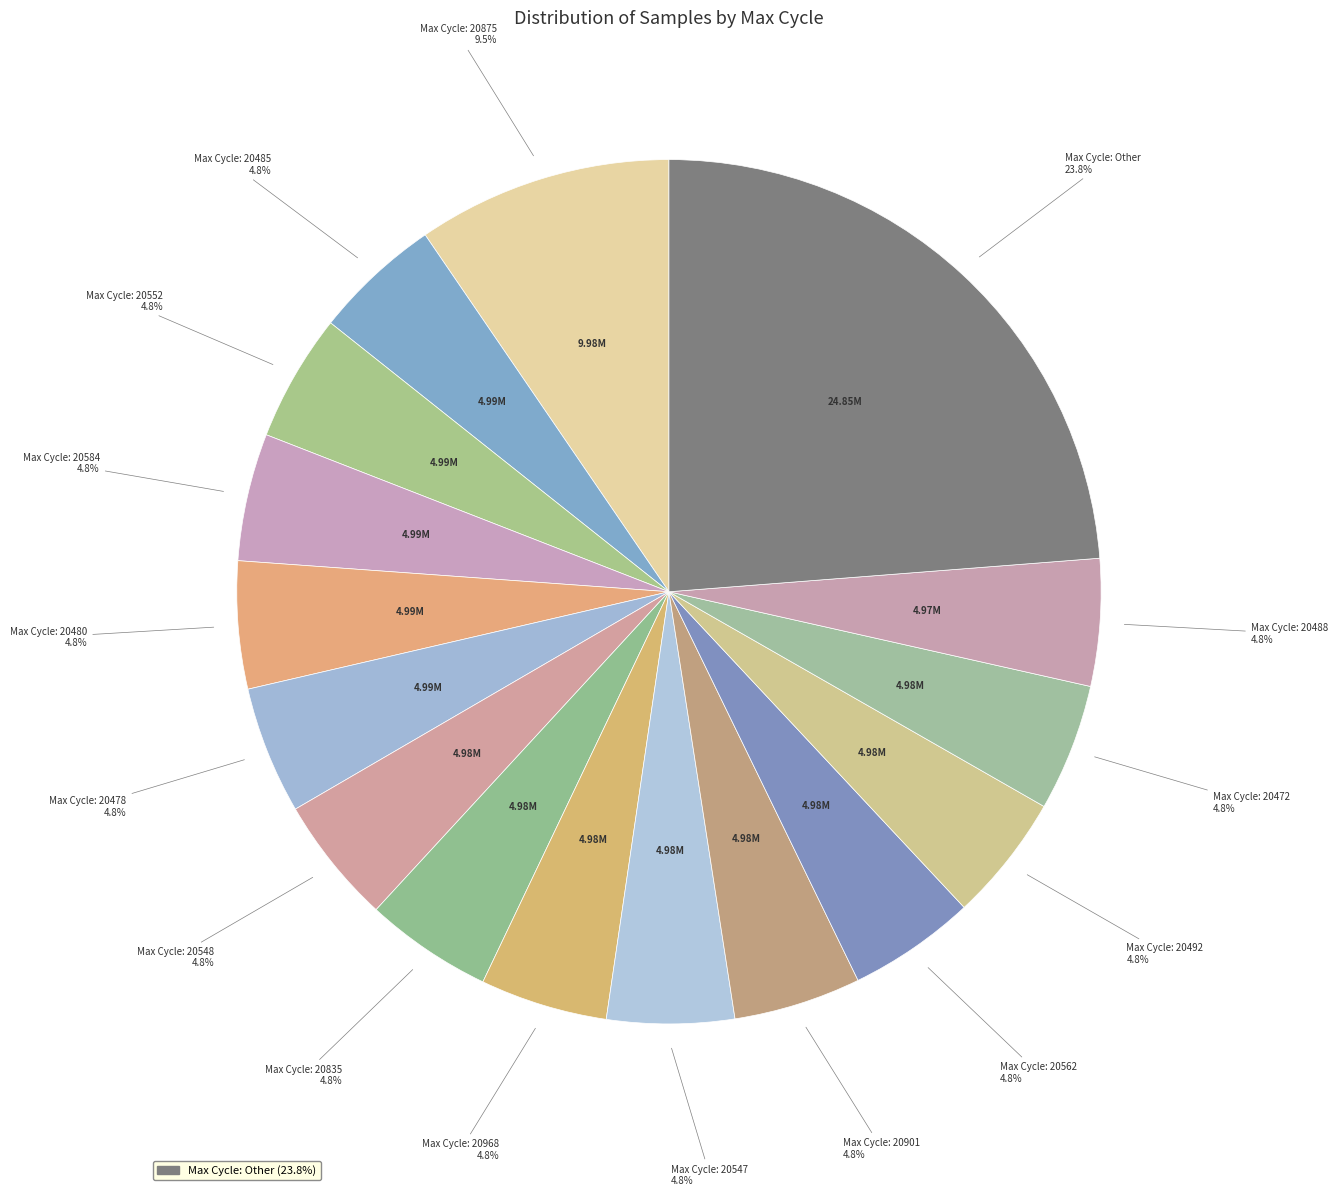

Is there a majority slice in this chart?

No